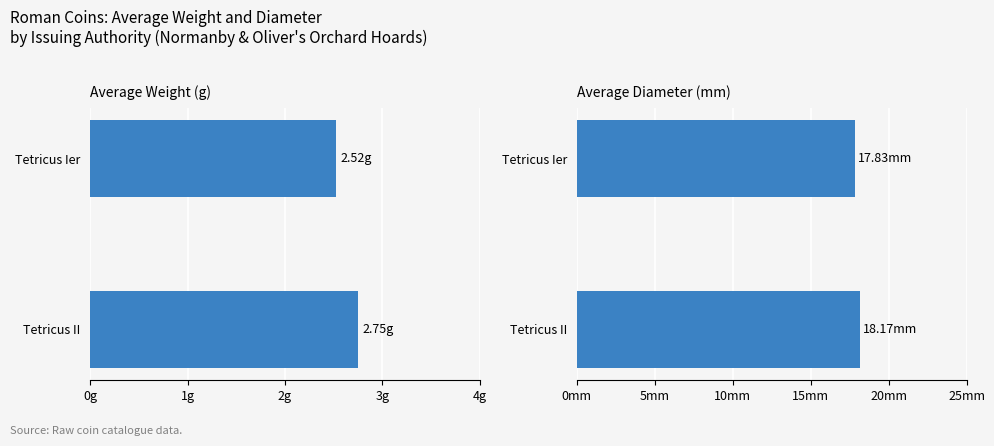

Count the number of data series in this chart.

2